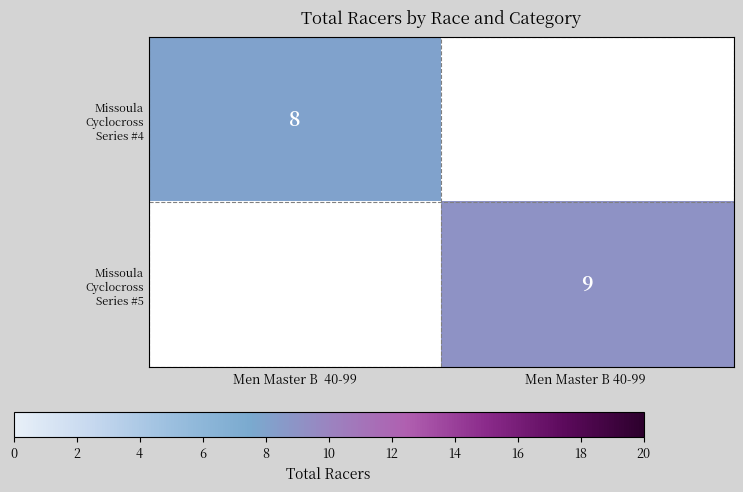

Which series has the largest range (max minus min)?

Missoula Cyclocross Series #4